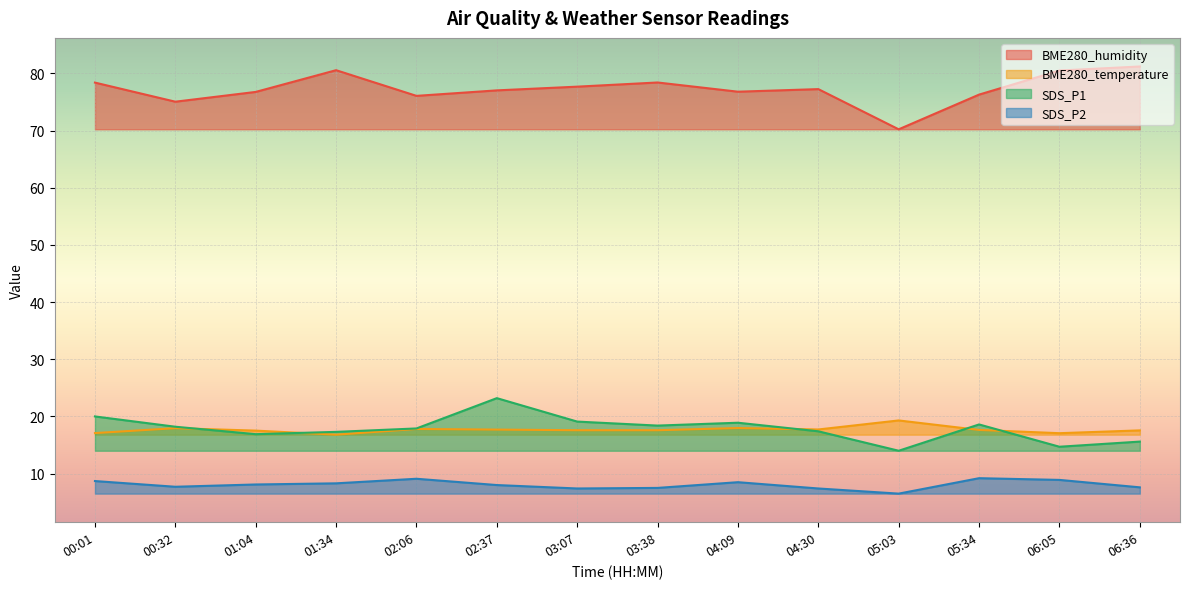

At which category is the sum across all series the highest?

02:37